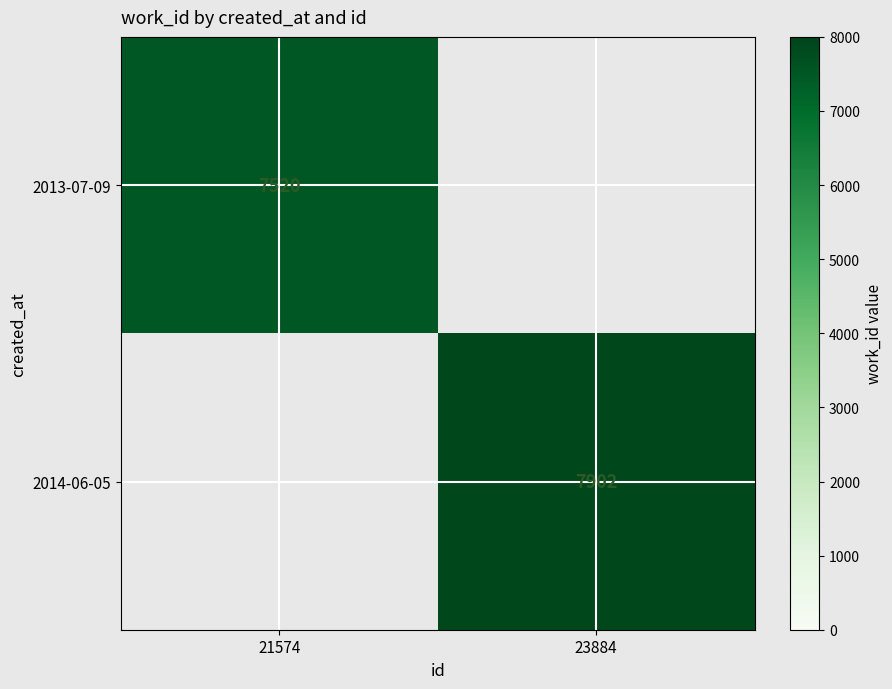

Is it true that 2014-06-05 equals 10618 at 23884?

False